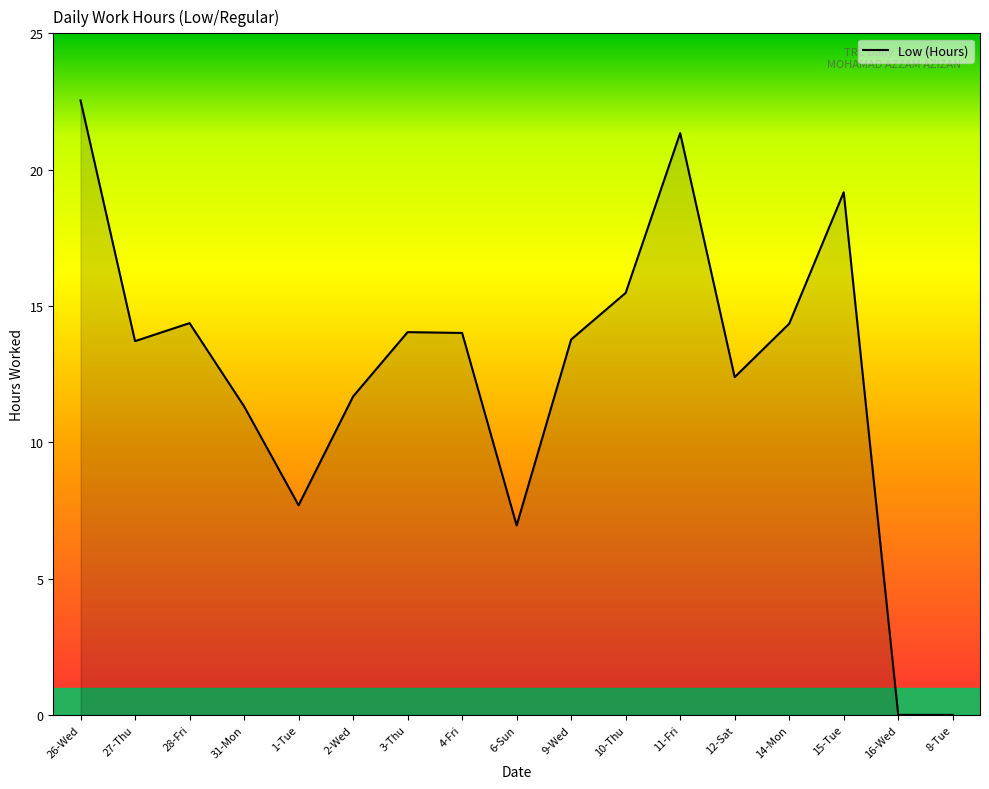

Where is the first local minimum?

27-Thu